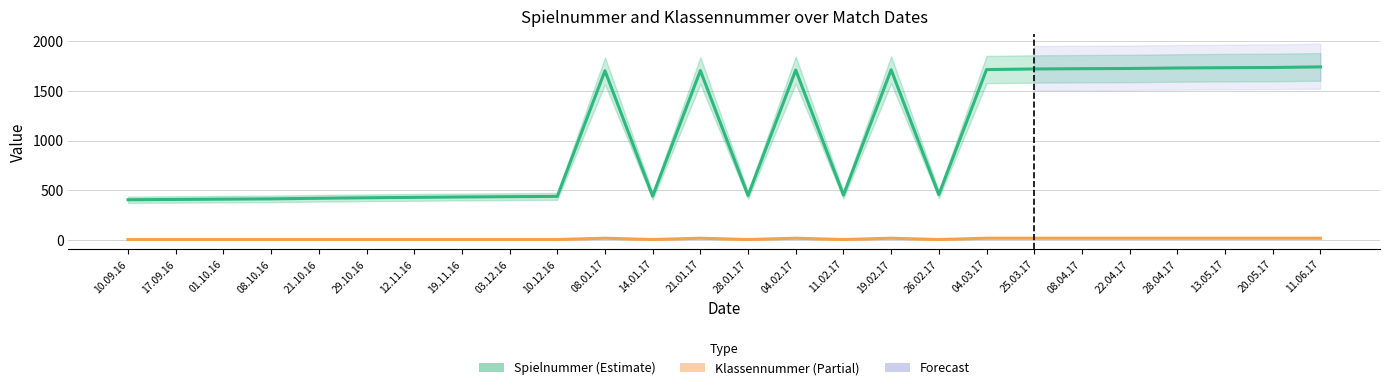

Reading left to right, extract all data points from this chart.

Spielnummer: 10.09.16=404	17.09.16=407	01.10.16=410	08.10.16=413	21.10.16=419	29.10.16=424	12.11.16=428	19.11.16=432	03.12.16=435	10.12.16=438	08.01.17=1702	14.01.17=441	21.01.17=1704	28.01.17=447	04.02.17=1709	11.02.17=452	19.02.17=1712	26.02.17=456	04.03.17=1714	25.03.17=1720	08.04.17=1723	22.04.17=1725	28.04.17=1730	13.05.17=1733	20.05.17=1735	11.06.17=1741
Klassennummer: 10.09.16=4	17.09.16=4	01.10.16=4	08.10.16=4	21.10.16=4	29.10.16=4	12.11.16=4	19.11.16=4	03.12.16=4	10.12.16=4	08.01.17=17	14.01.17=4	21.01.17=17	28.01.17=4	04.02.17=17	11.02.17=4	19.02.17=17	26.02.17=4	04.03.17=17	25.03.17=17	08.04.17=17	22.04.17=17	28.04.17=17	13.05.17=17	20.05.17=17	11.06.17=17